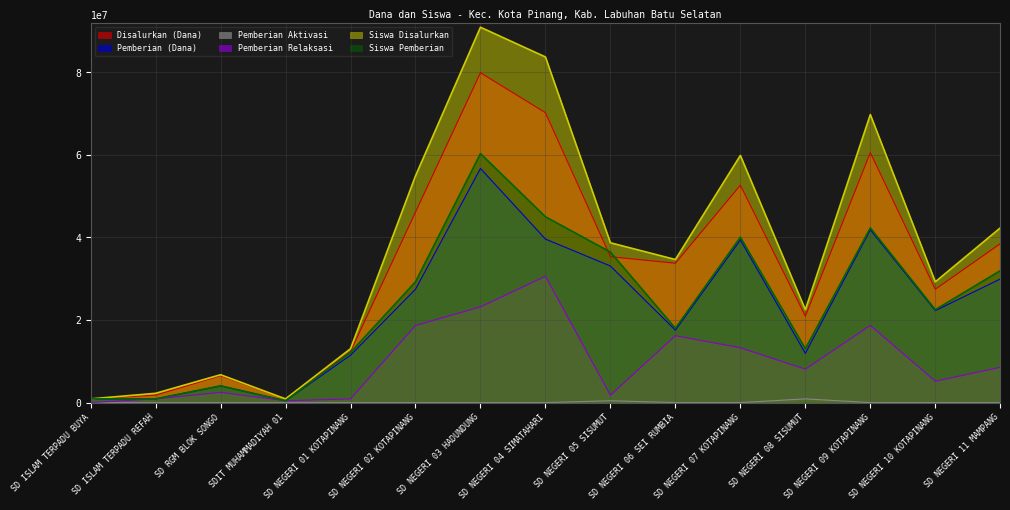

Is the value of Pemberian (Dana) at SD NEGERI 01 KOTAPINANG greater than the value of Siswa Pemberian at SD NEGERI 06 SEI RUMBIA?

No